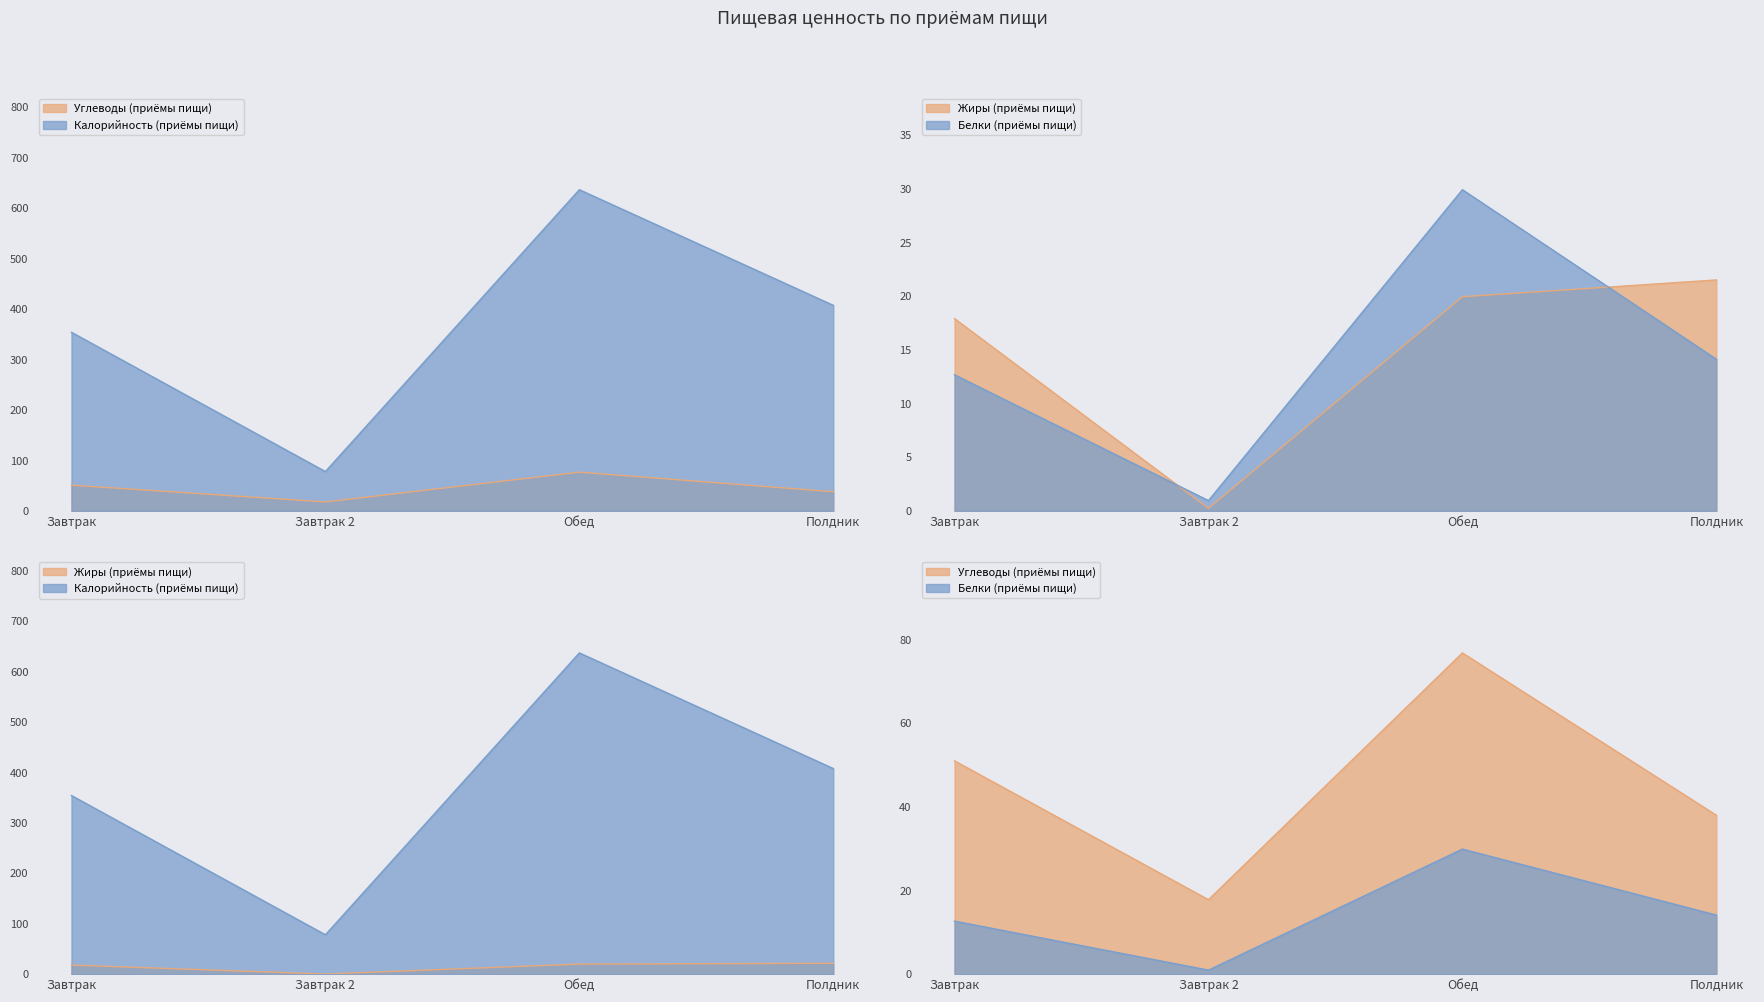

Does the chart have visible grid lines?

No